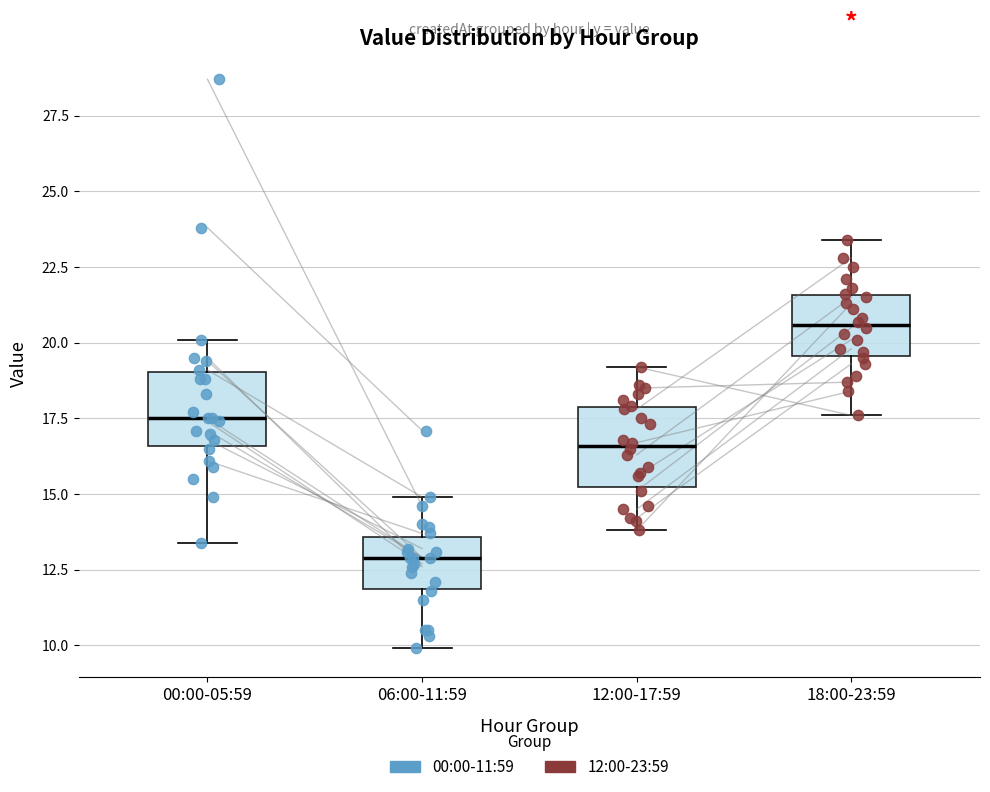

Which box's median line is the highest?

18:00-23:59